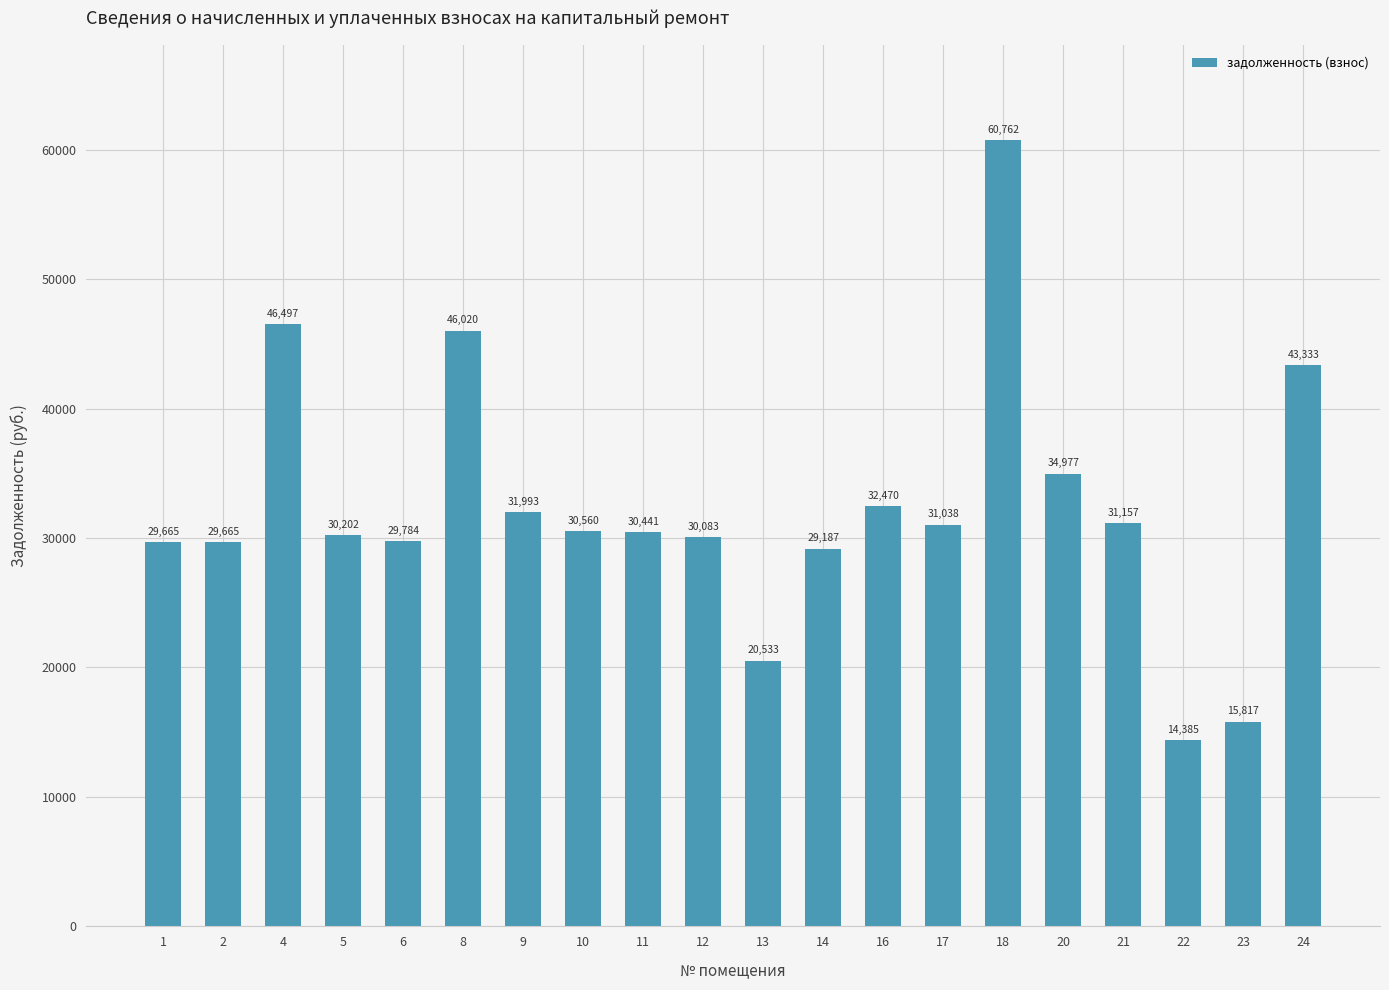

What is the value of the 20th bar from the left?

43333.4